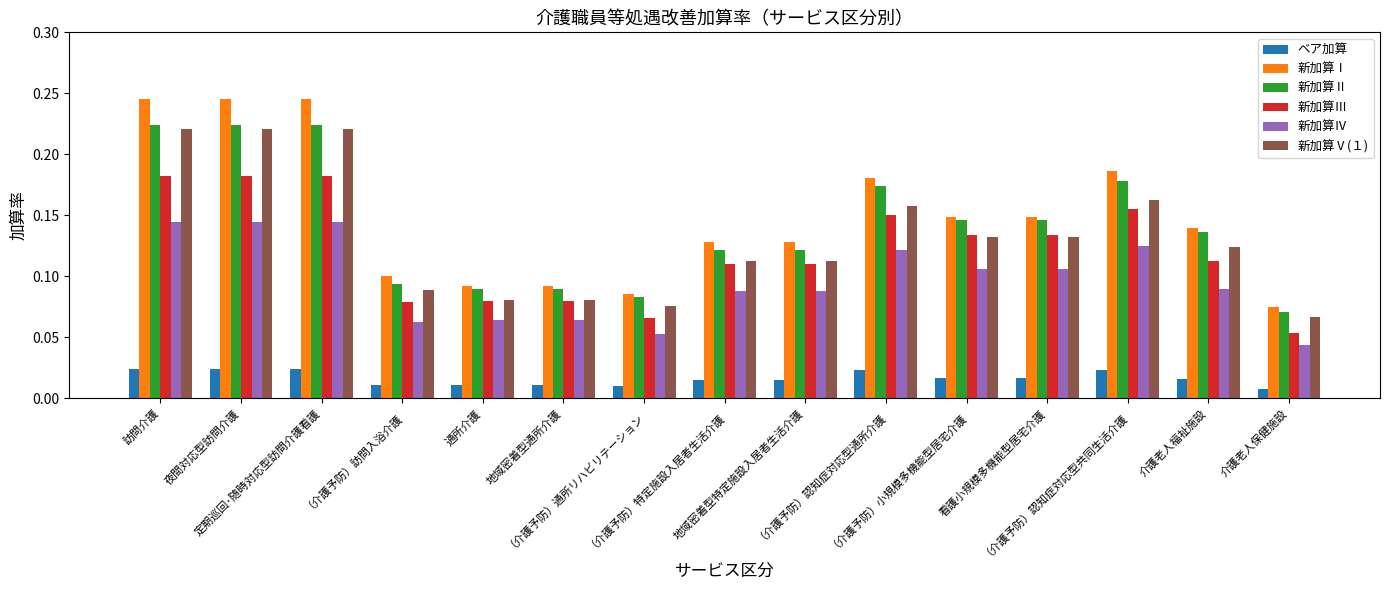

Is the value of 新加算Ⅰ at （介護予防）認知症対応型通所介護 greater than the value of 新加算Ⅱ at （介護予防）小規模多機能型居宅介護?

Yes